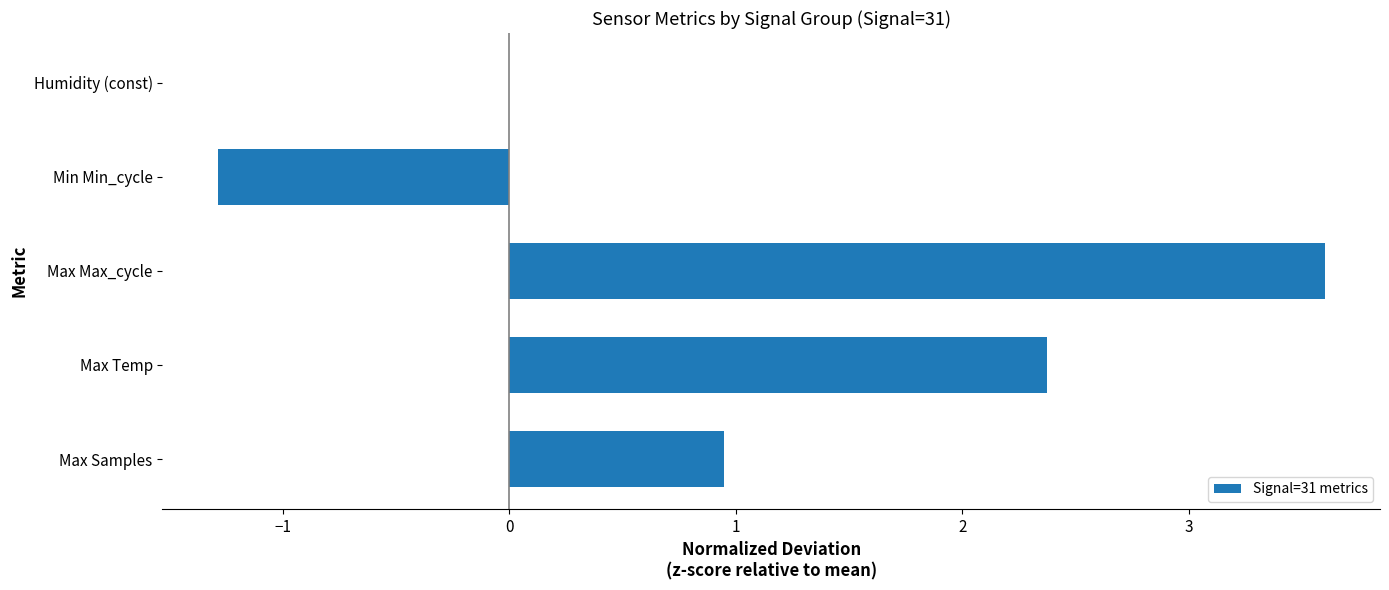

Which has a higher value, Max Temp or Min Min_cycle?

Max Temp